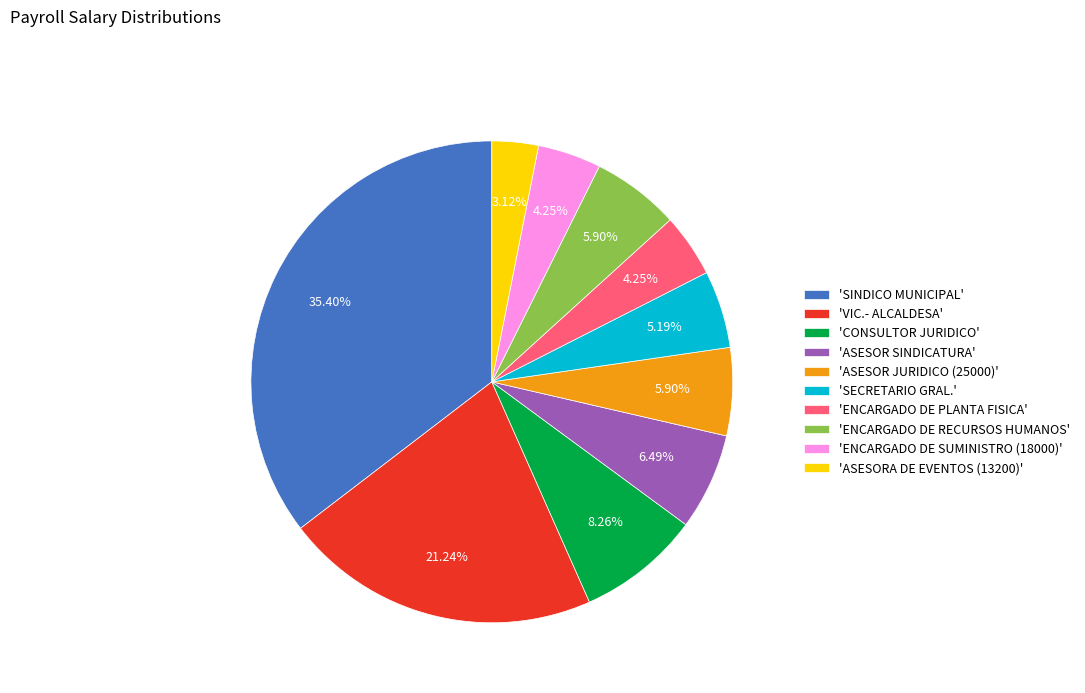

To the nearest percent, what is the average slice percentage?

10%